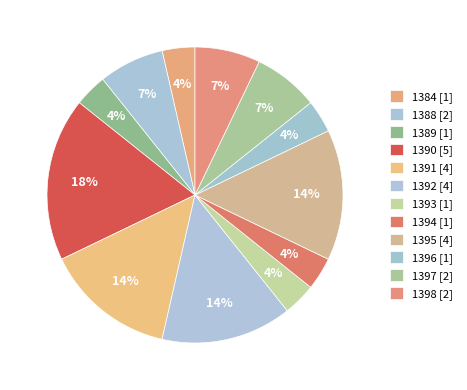

How many segments does this pie chart have?

12